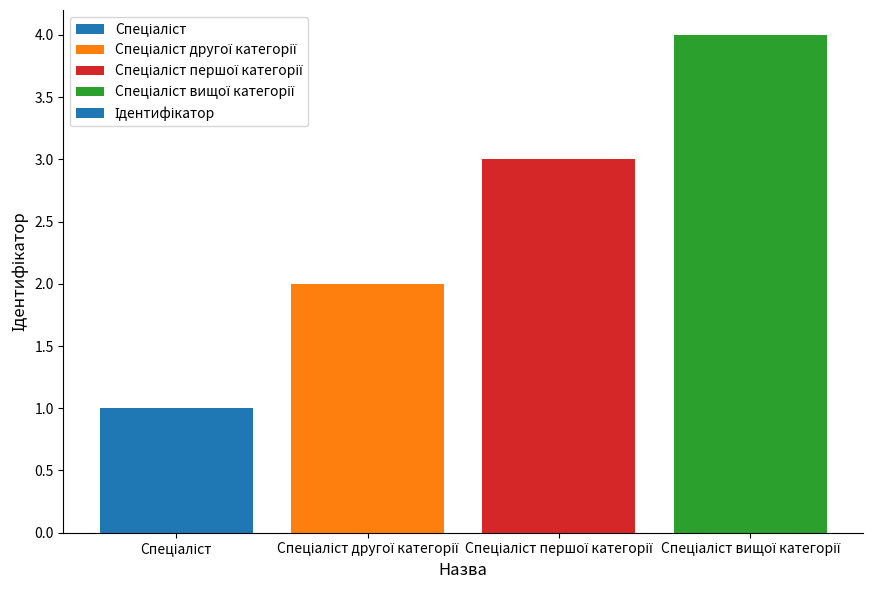

What is the greatest value displayed?

4